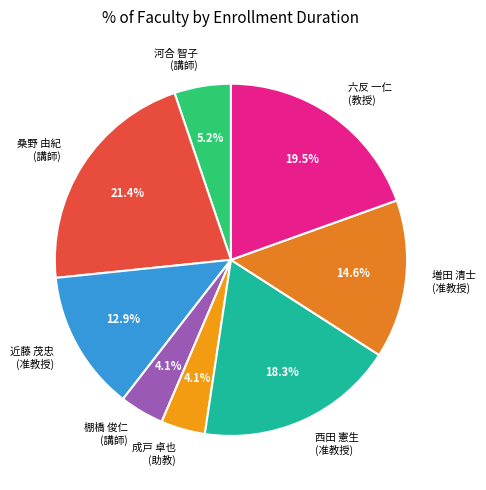

Does any single category account for the majority?

No